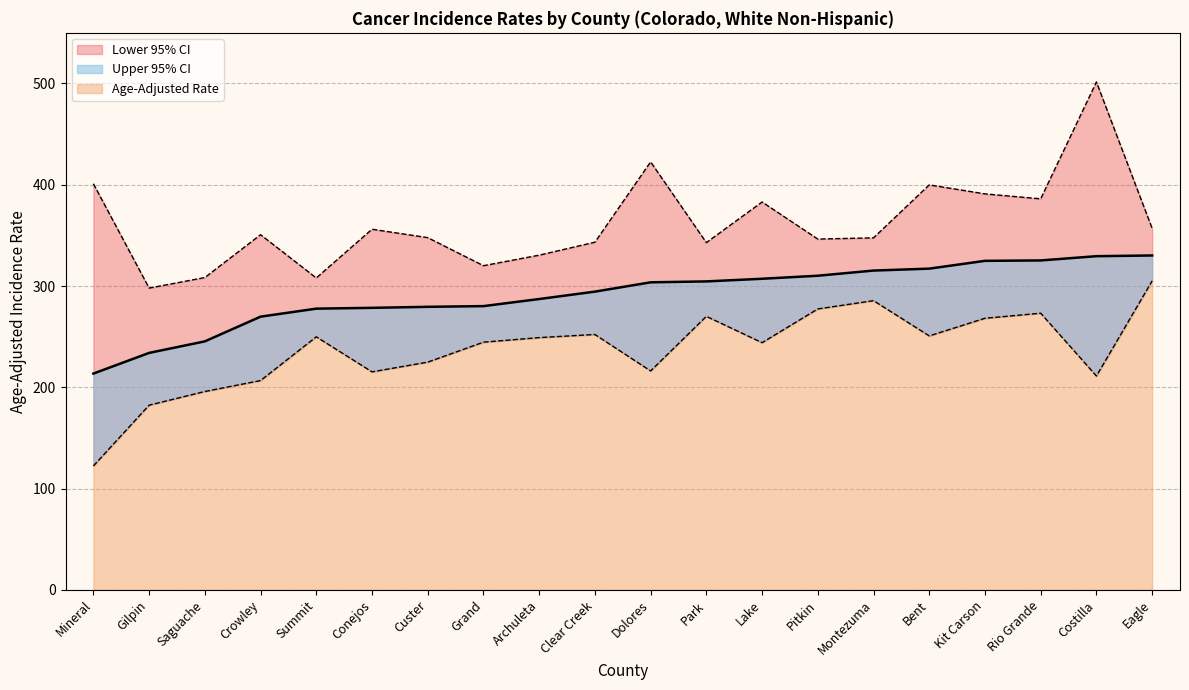

True or false: Age-Adjusted Rate and Upper 95% CI intersect in this chart.

False